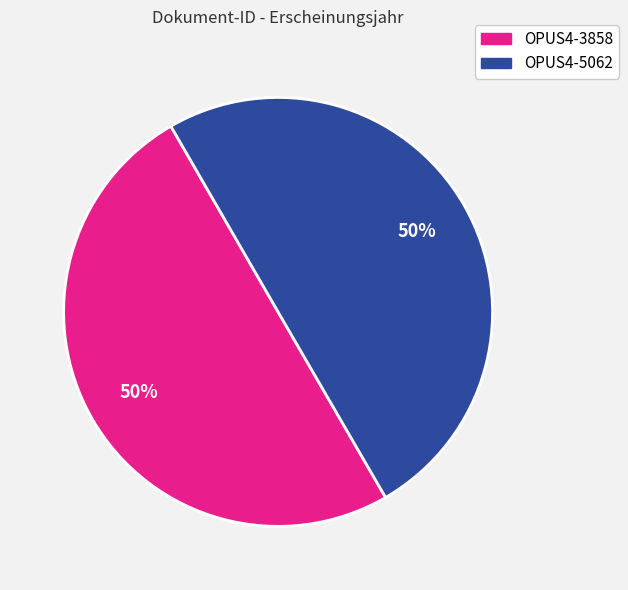

How many slices are in this pie chart?

2